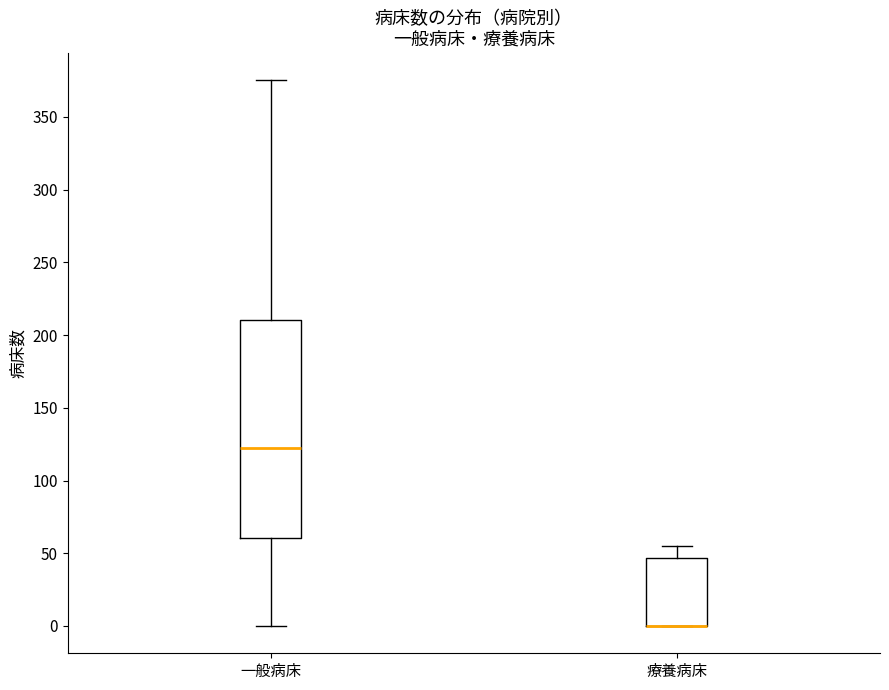

Where is the upper edge of the box for 一般病床 on the y-axis? The values are not printed on the chart, so give them approximately, as read against the axis.

210